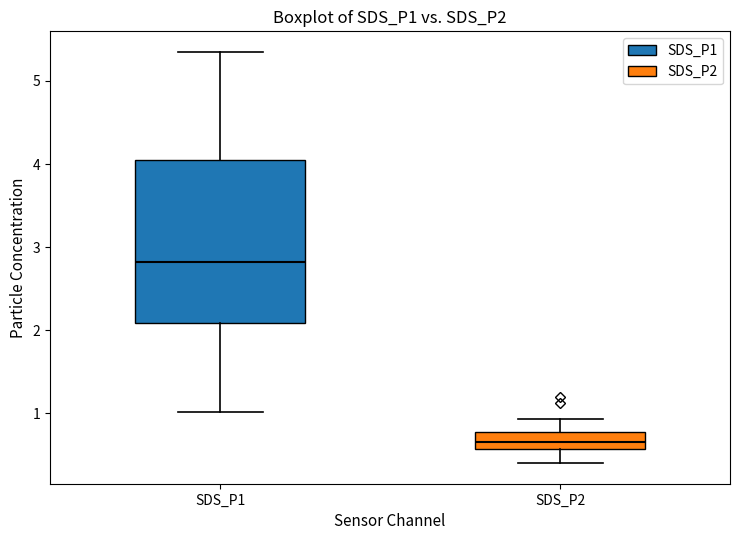

Which box has the lowest median line?

SDS_P2